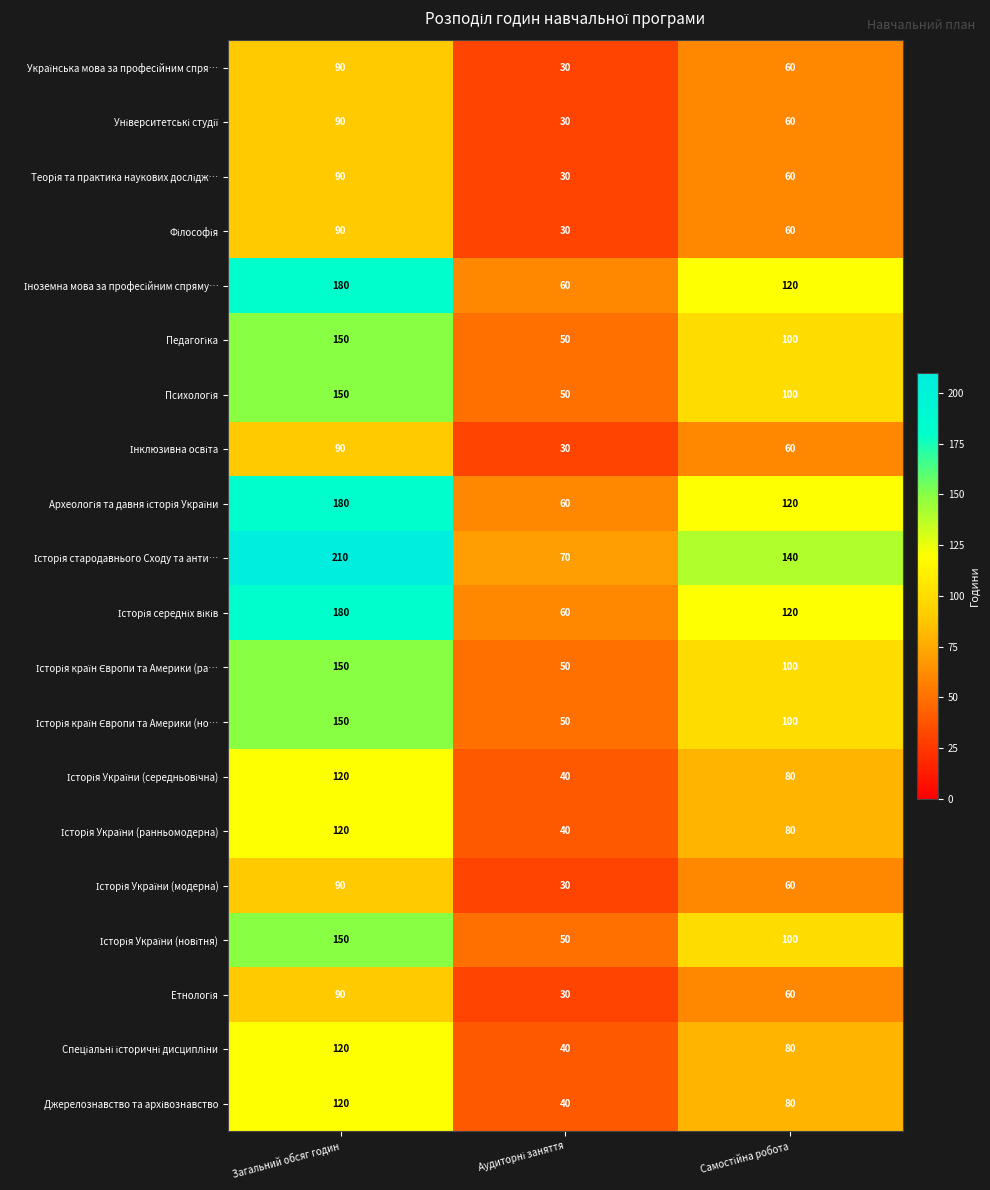

At which category is the sum across all series the highest?

Загальний обсяг годин